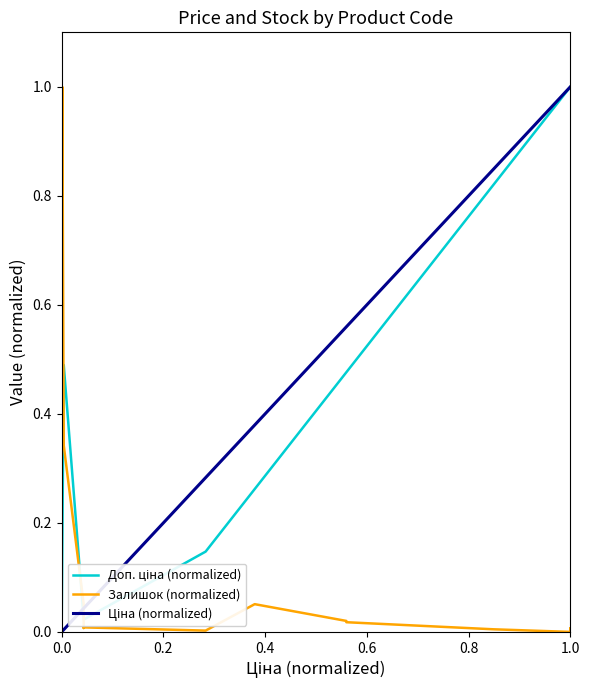

How many lines are shown in the chart?

3